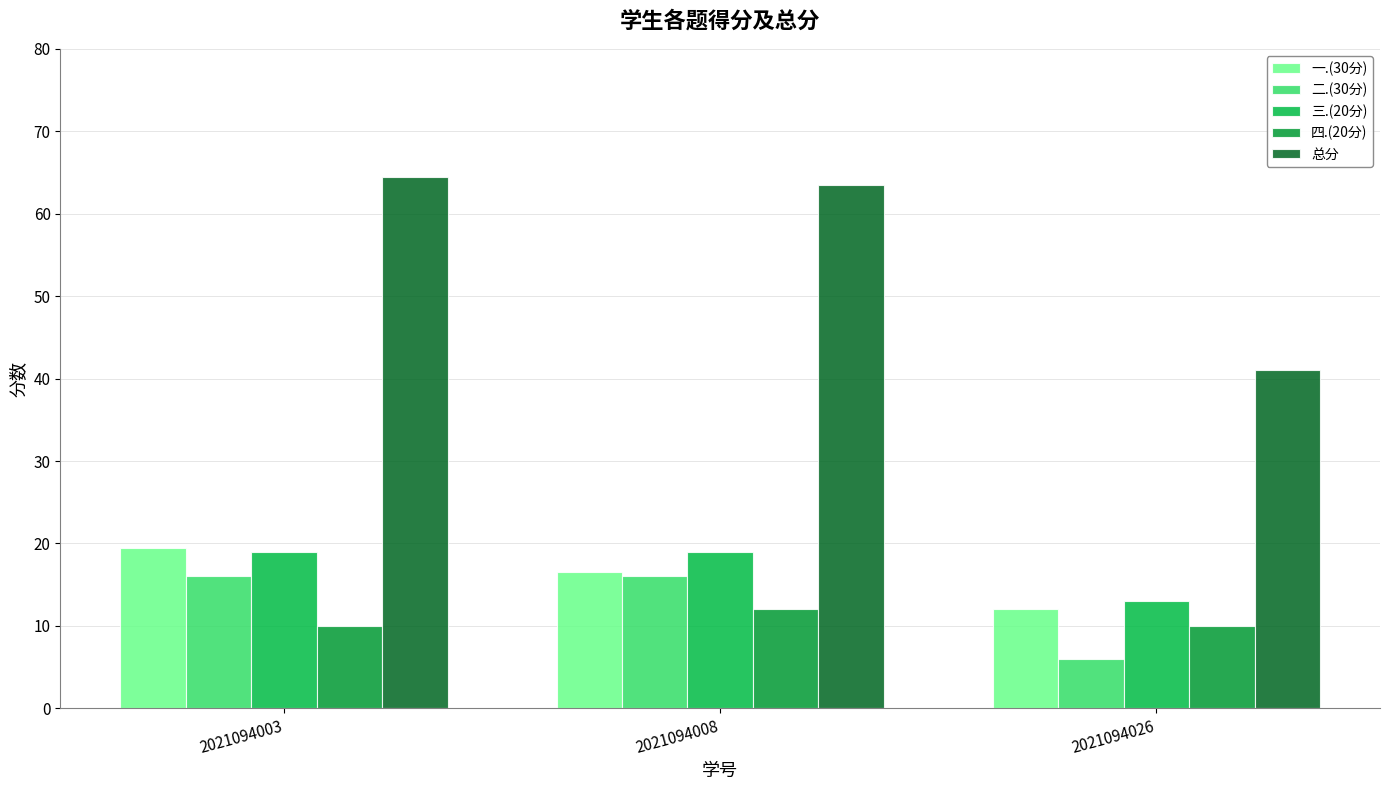

What is the difference between the maximum and minimum values in the 三.(20分) series?

6.0